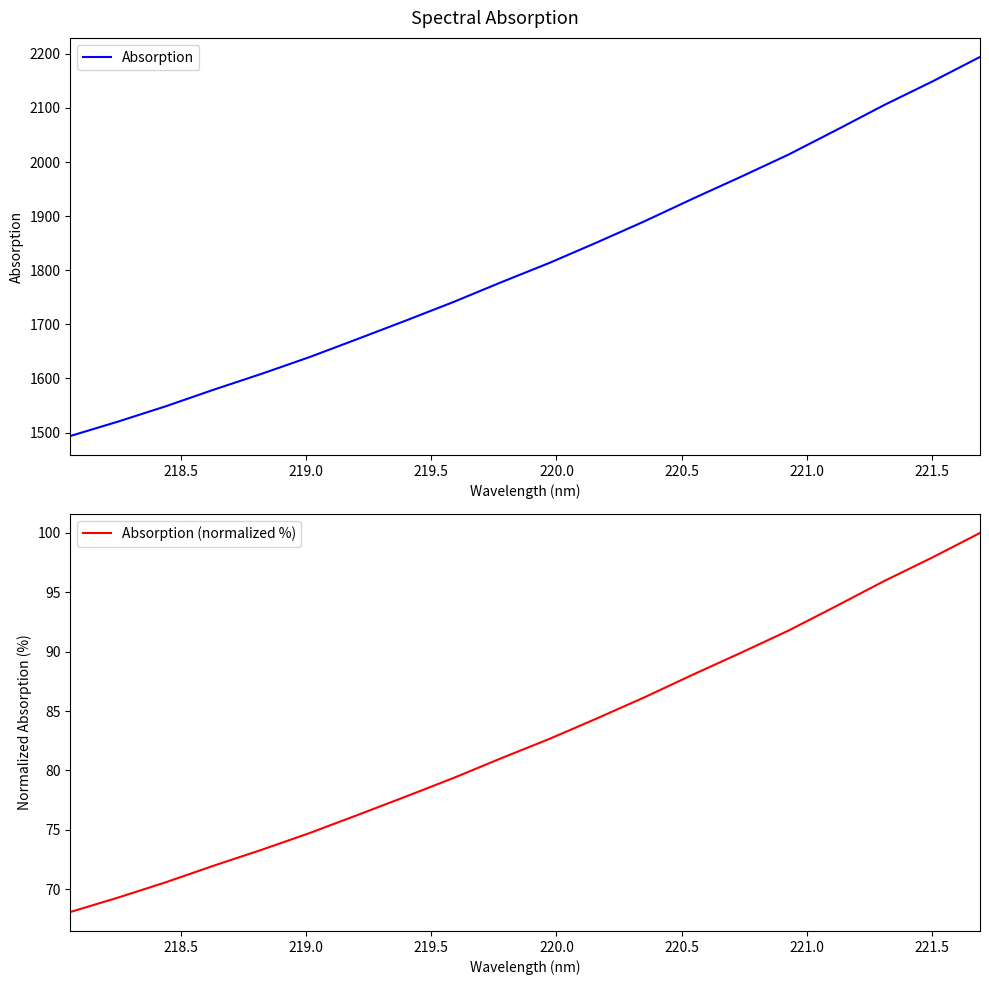

True or false: Absorption and Absorption (normalized %) intersect in this chart.

False